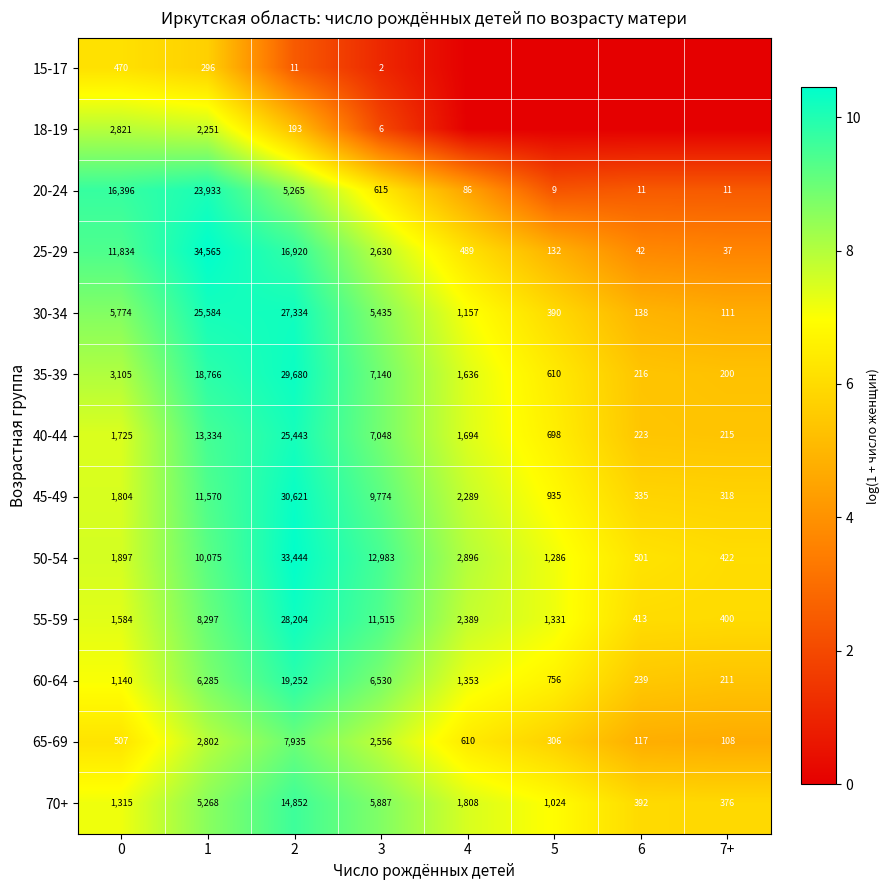

Is it true that row_6 equals 1.9 at 6?

False